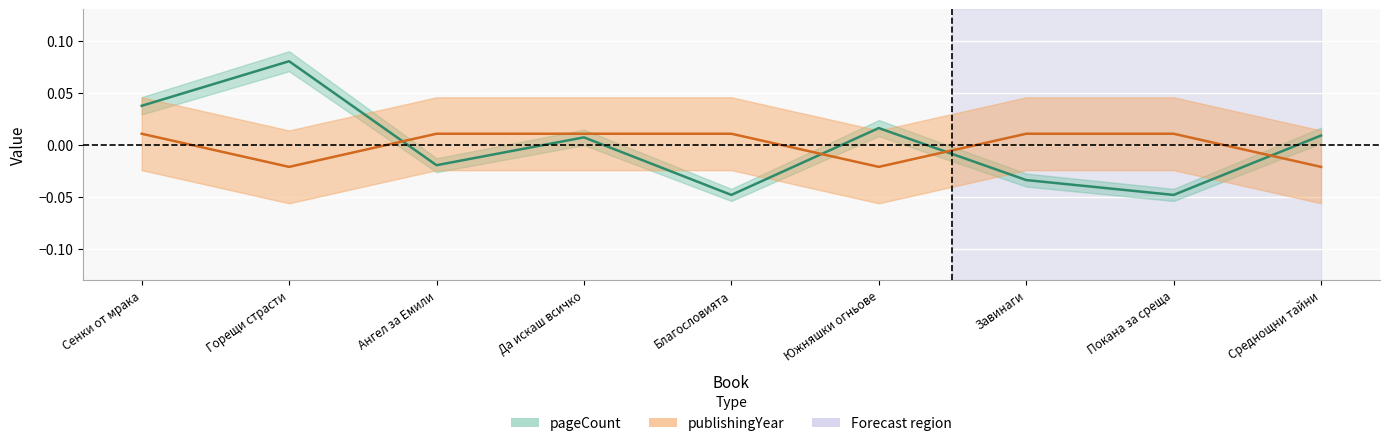

At which category does publishingYear reach its first local valley?

Горещи страсти